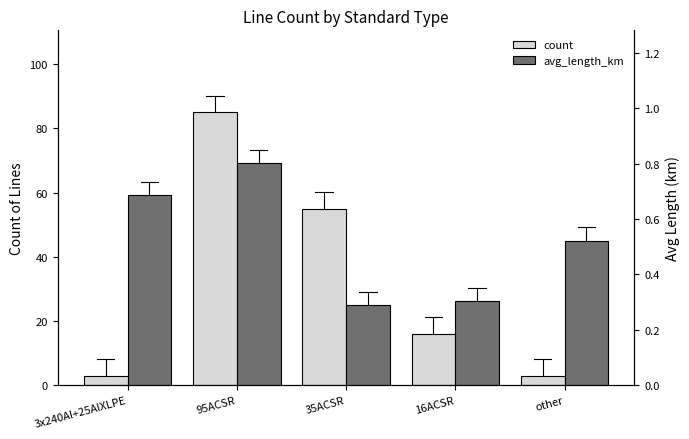

Reading left to right, extract all data points from this chart.

count: 3.0	85.0	55.0	16.0	3.0
avg_length_km: 0.7	0.8	0.3	0.3	0.5